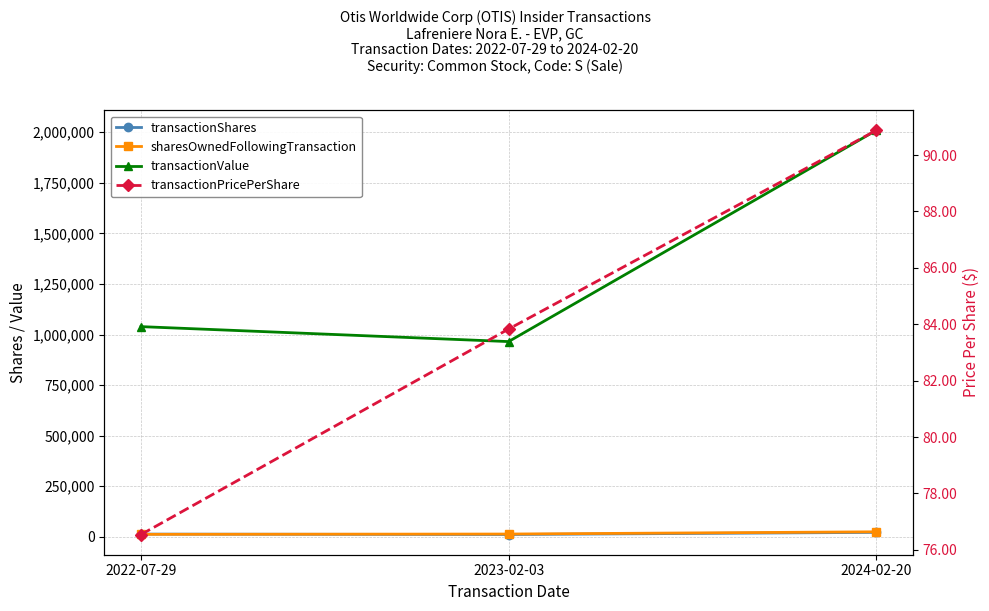

At how many categories does at least one series exceed 1055548?

1